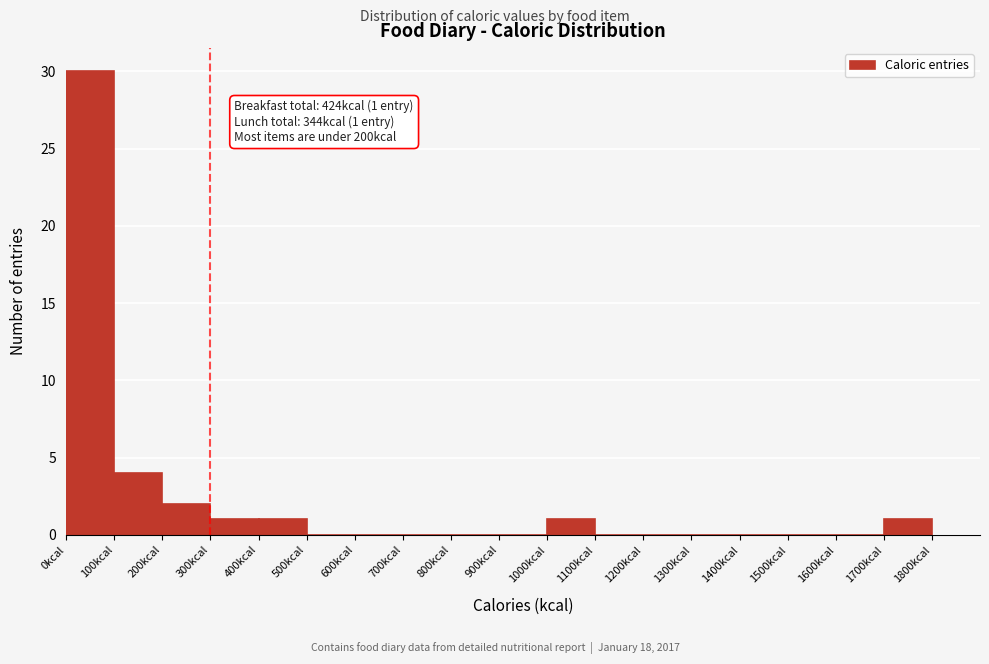

Over which range of the x-axis is the bar tallest?

0 to 100